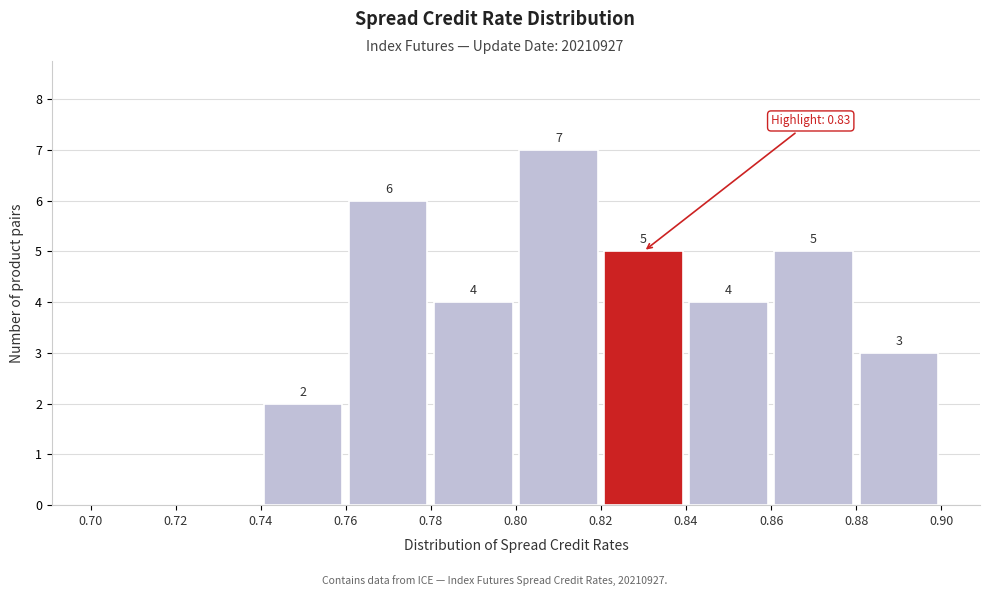

Which range on the x-axis has the tallest bar?

0.80 to 0.82